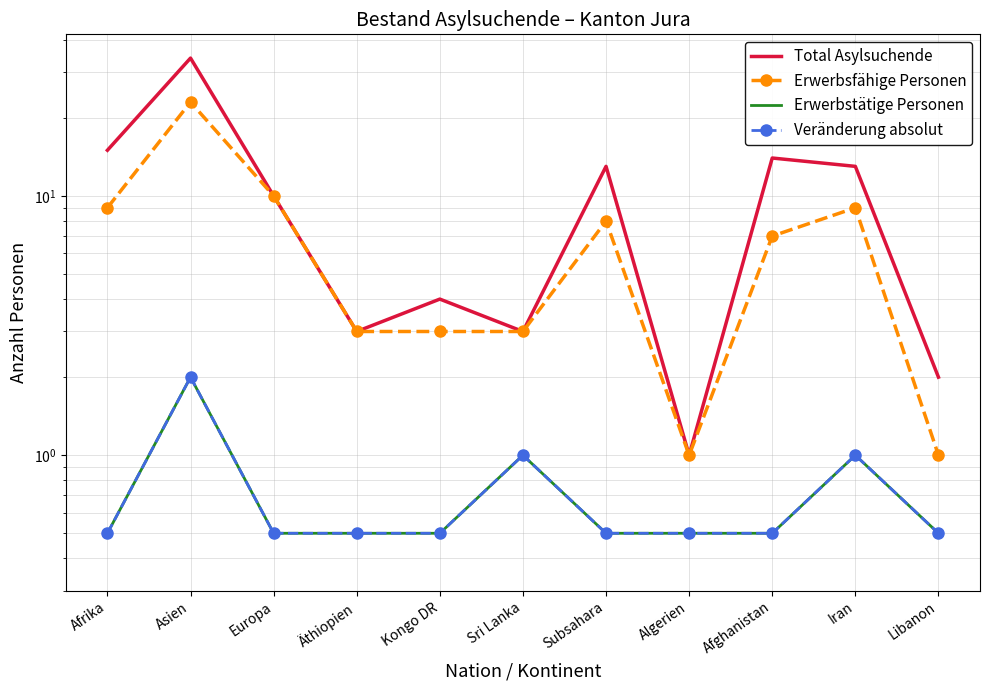

True or false: Veränderung absolut and Total Asylsuchende intersect in this chart.

False